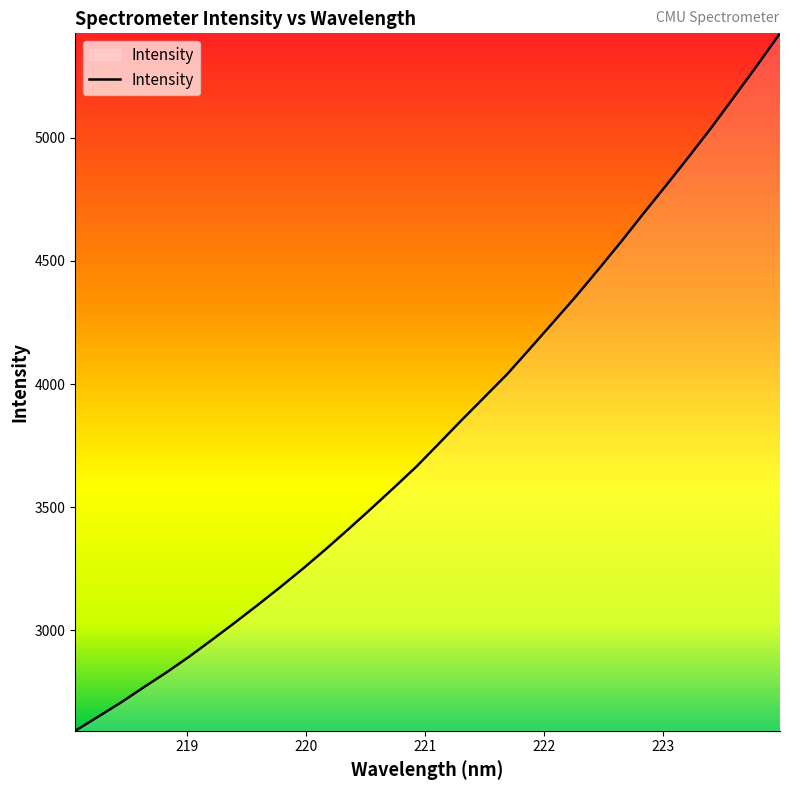

What is the maximum value shown in the chart?

5424.1